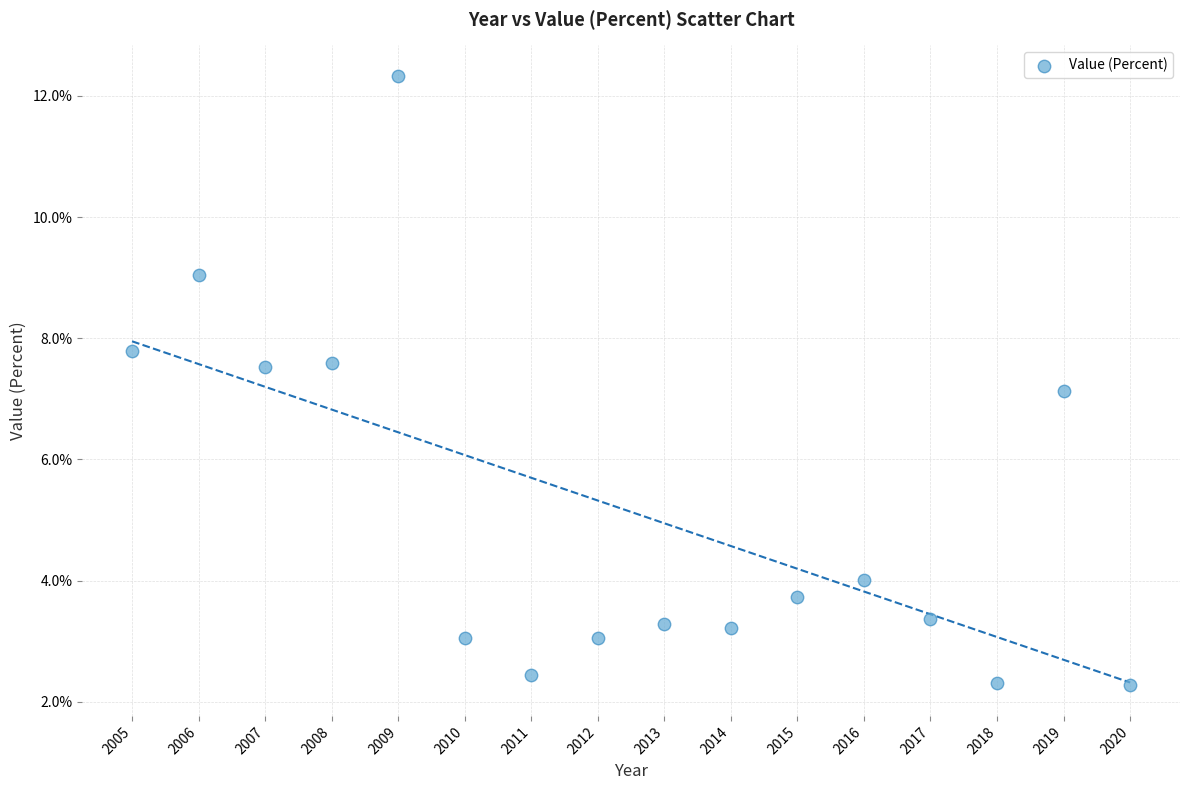

What is the range of X values (max minus min)?

15.0